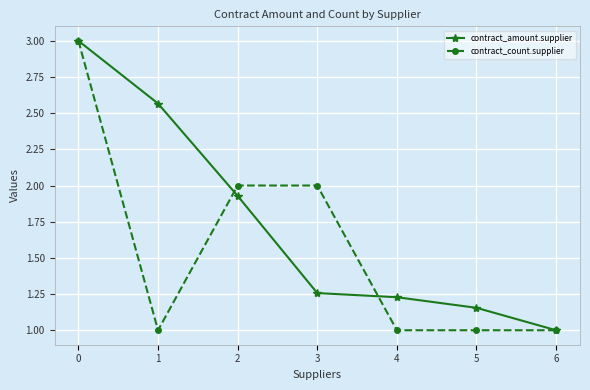

List the series in order of their overall mean, highest first.

contract_amount.supplier, contract_count.supplier